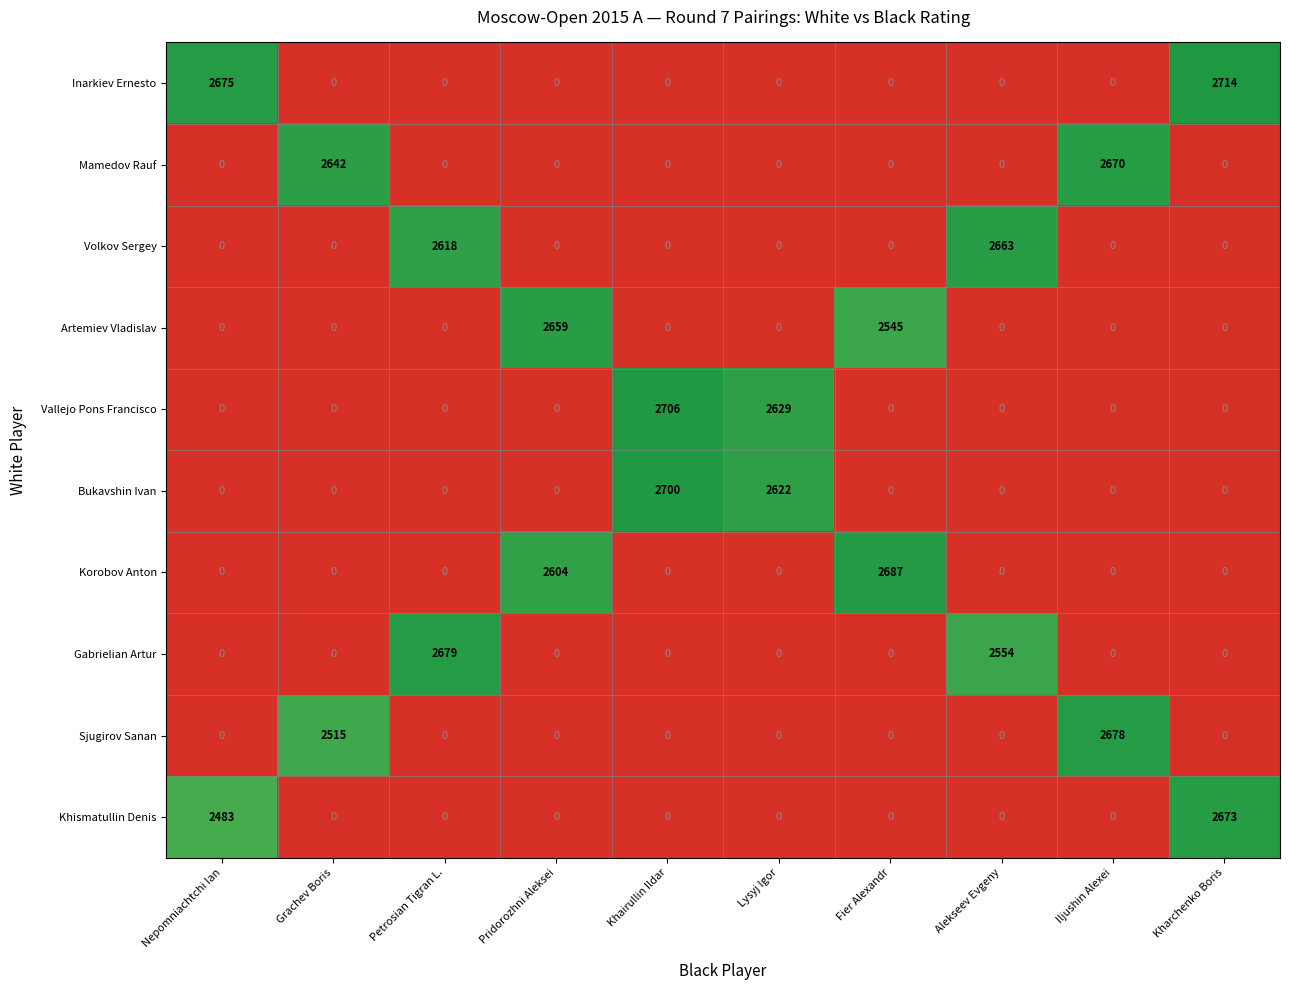

The value of Inarkiev Ernesto at Fier Alexandr is 0. True or false?

True